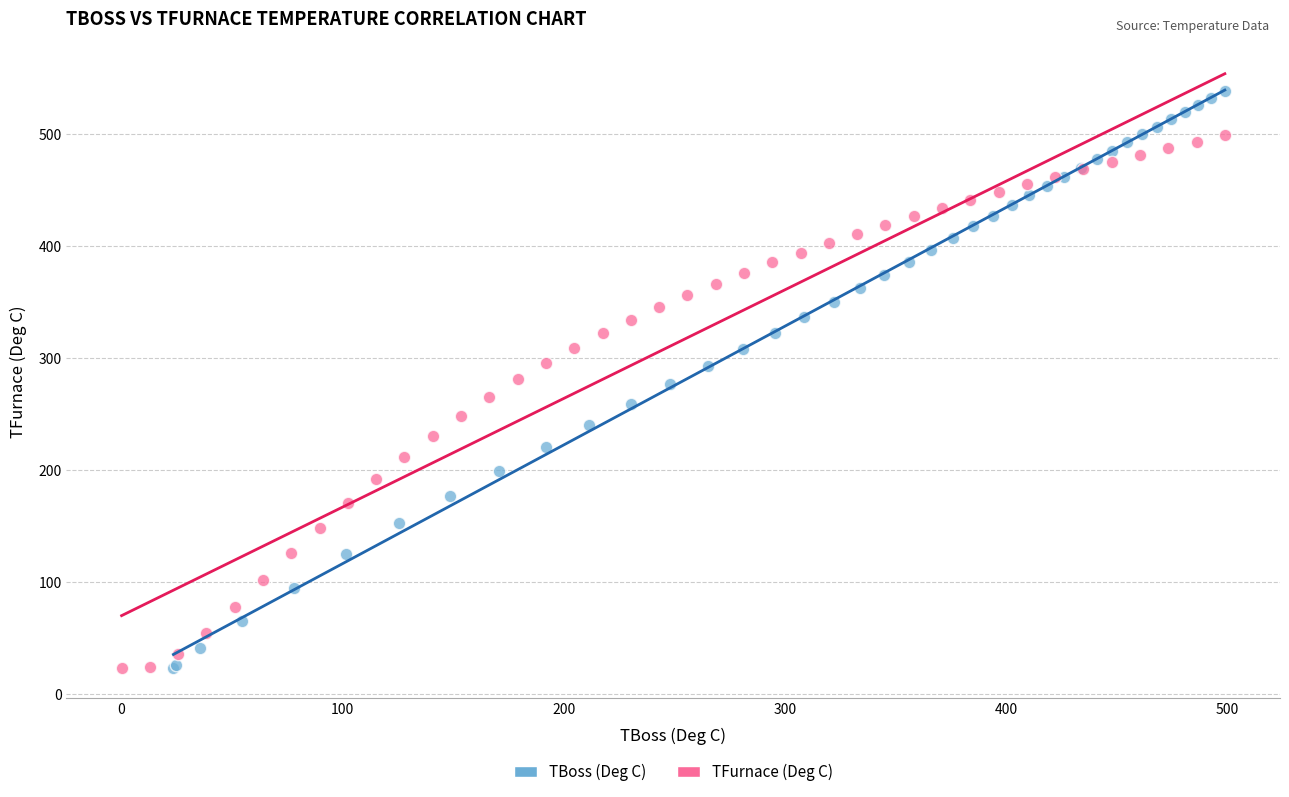

Which series reaches the maximum Y coordinate?

TBoss (Deg C)